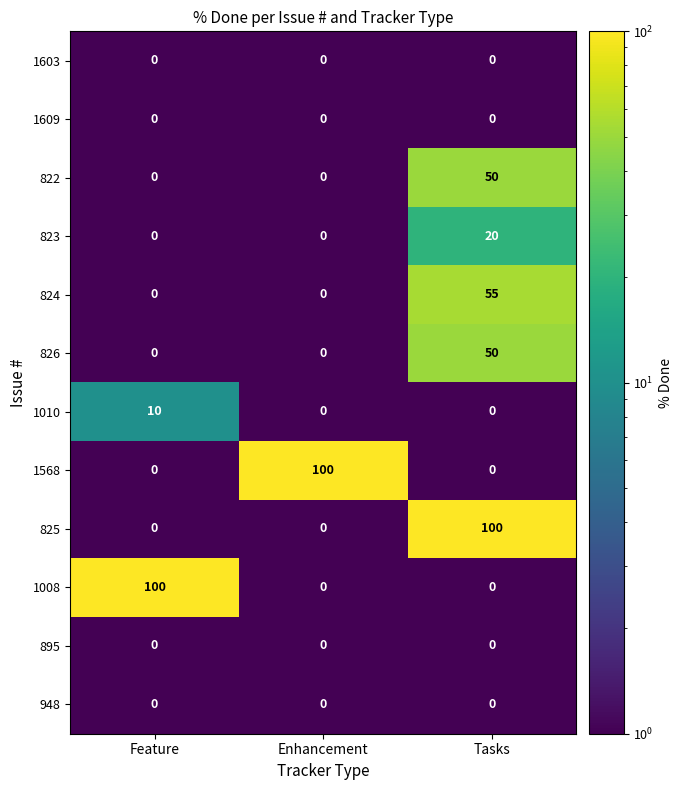

What is the total value across all series at Enhancement?

100